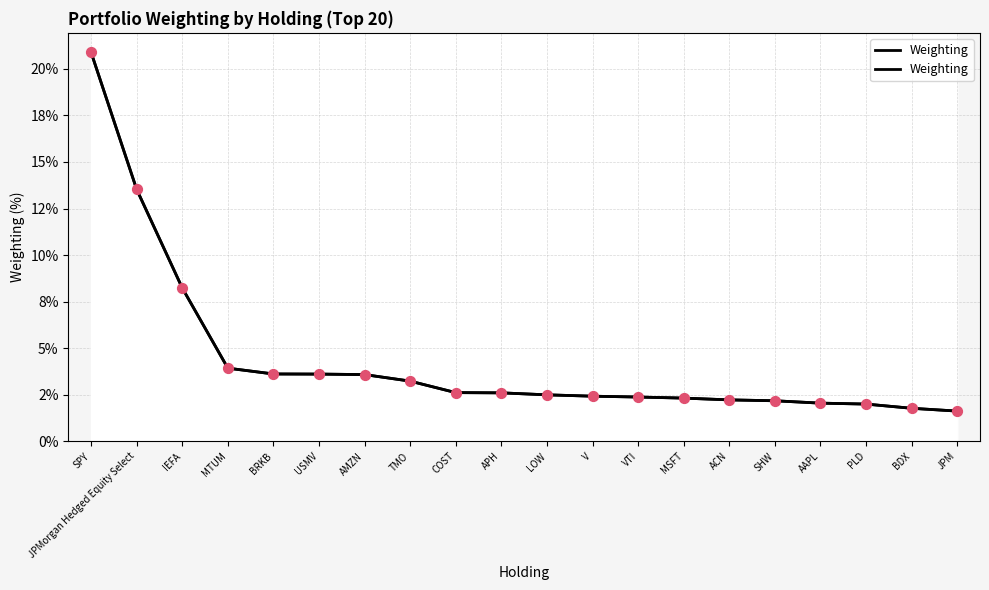

Approximately how many times larger is the value at V compared to BDX?

1.4